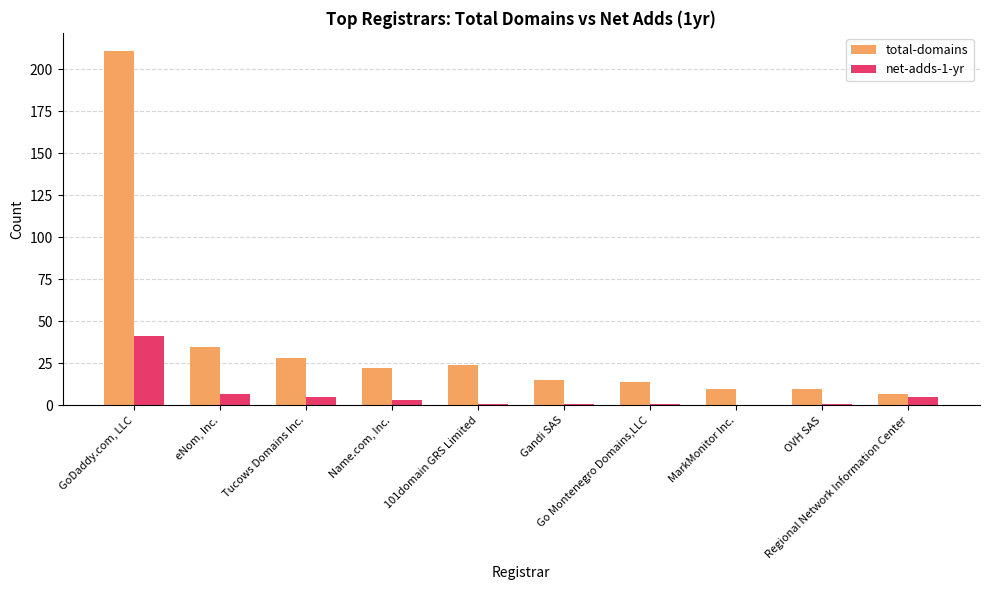

How many groups of bars are there?

10